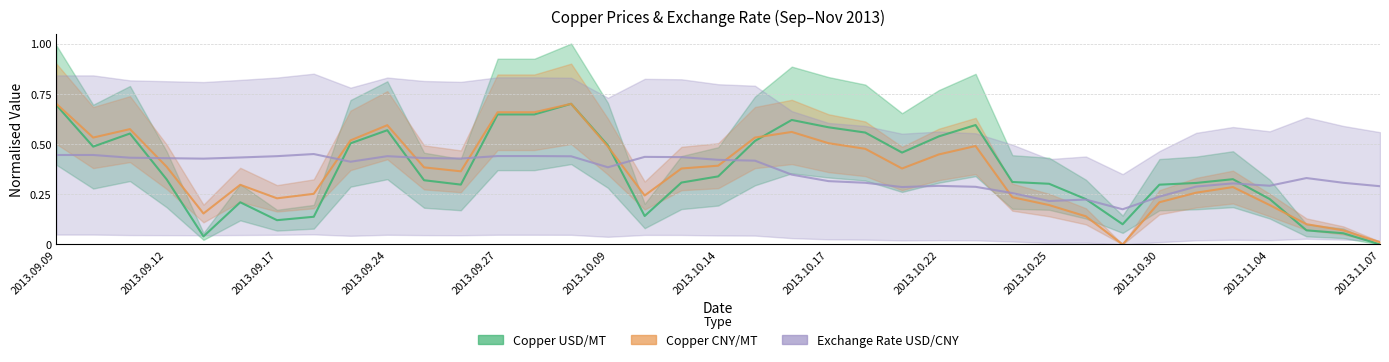

After their last crossing, which series has the higher values: Copper USD/MT or Copper CNY/MT?

Copper CNY/MT